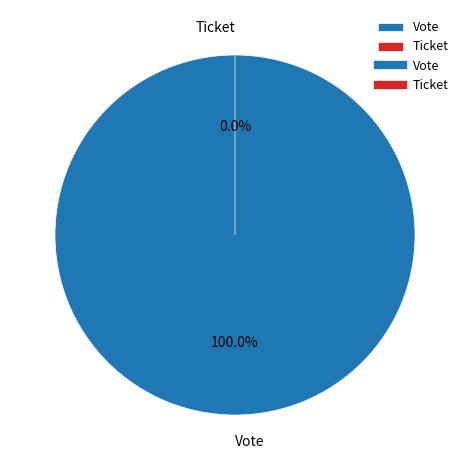

To the nearest percent, what portion does Vote represent?

100%